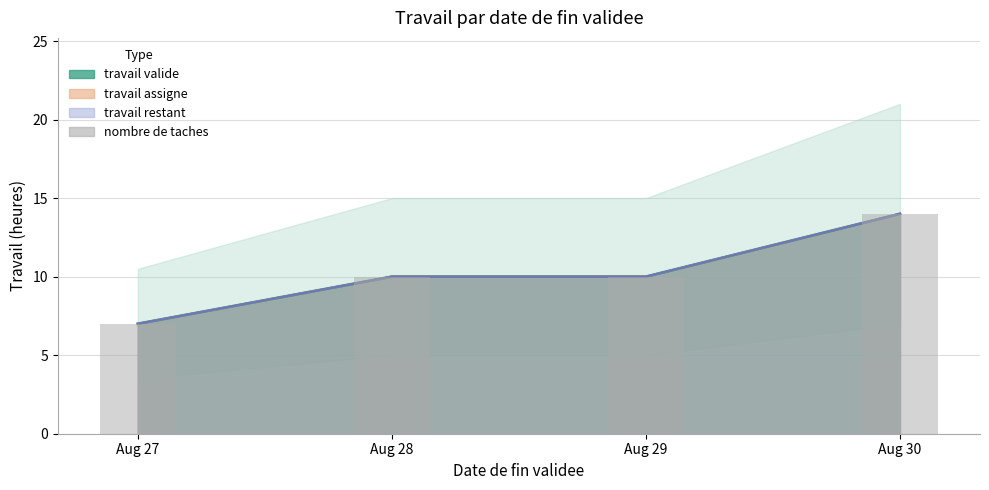

Which category has the highest value in the travail restant (line) series?

Aug 30